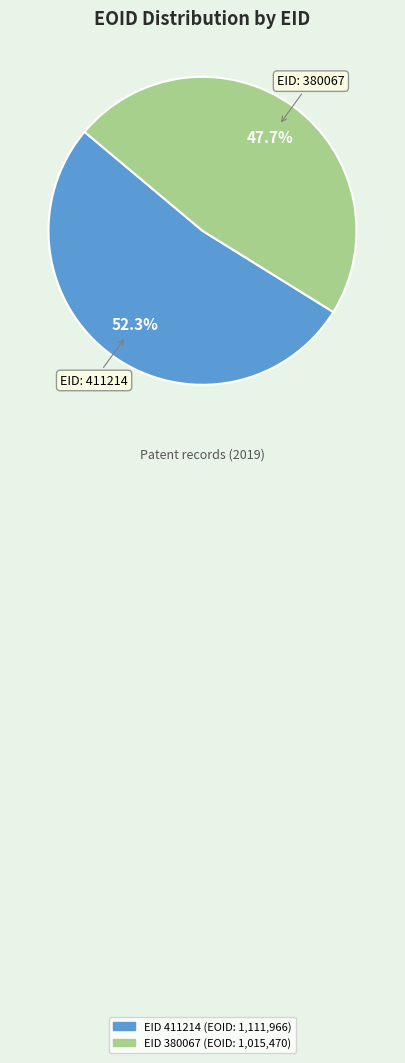

Does any single category account for the majority?

Yes